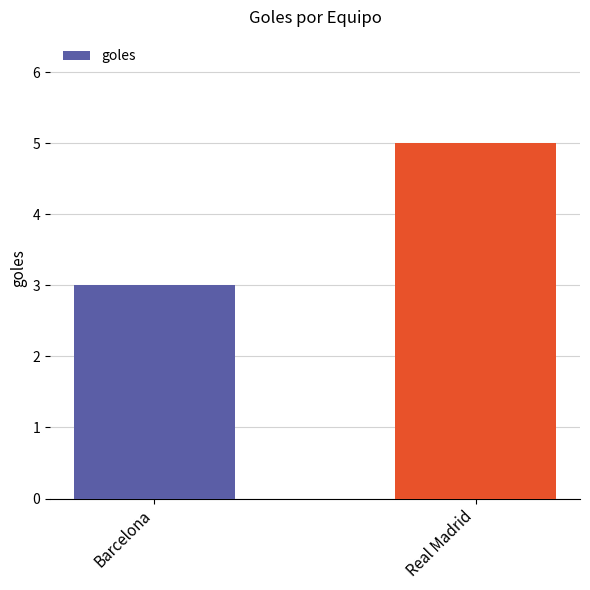

Between Real Madrid and Barcelona, which is larger?

Real Madrid